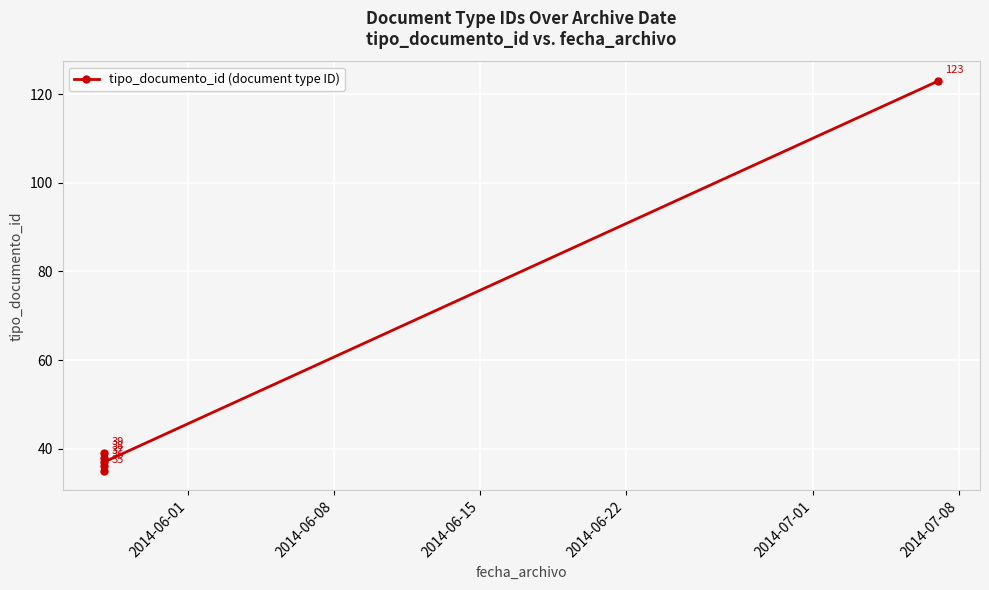

Which has a higher value, 2014-06-22 or 2014-06-08?

2014-06-22